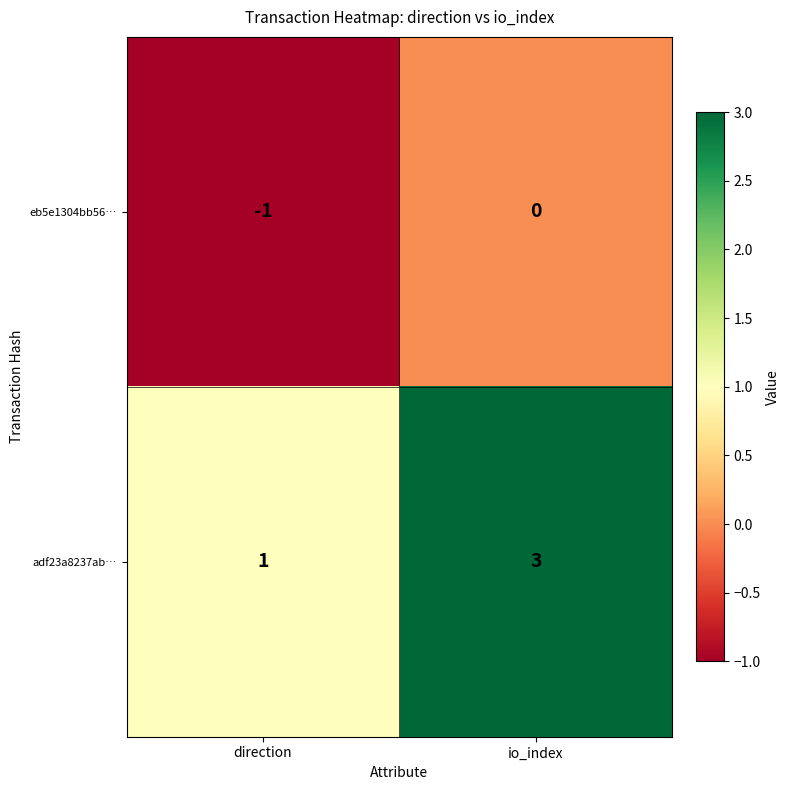

Reading right to left, transcribe all the data shown in this chart.

eb5e1304bb56…: io_index=0	direction=-1
adf23a8237ab…: io_index=3	direction=1